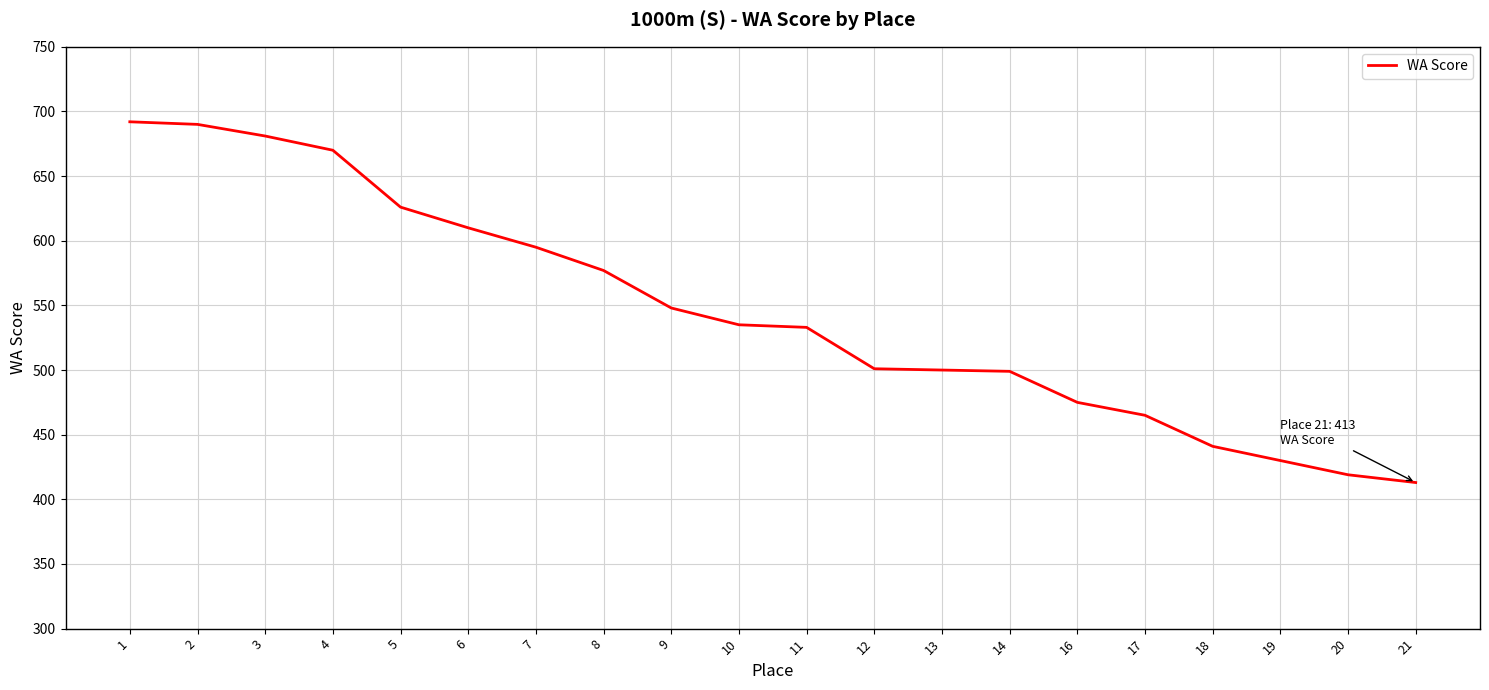

What is the difference between the values at 7 and 21?

182